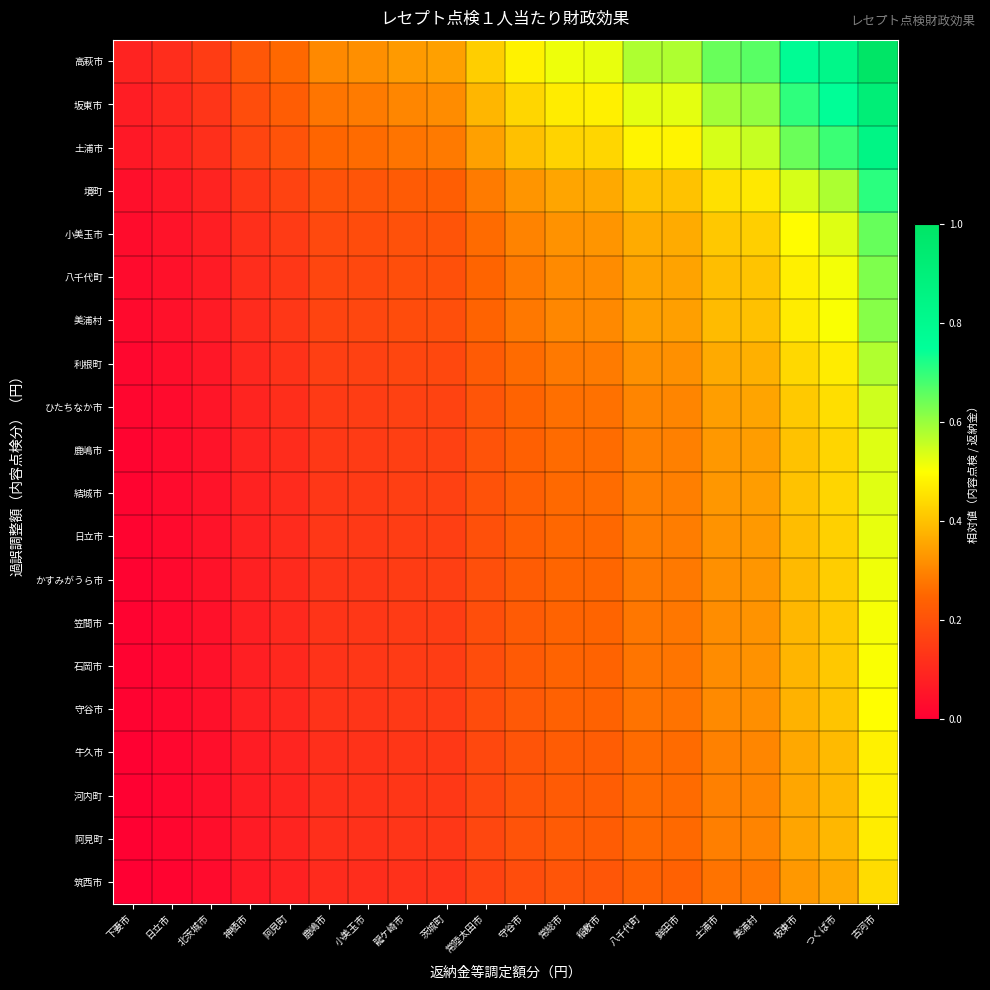

What is the spread (max minus min) of values at 美浦村?

0.4